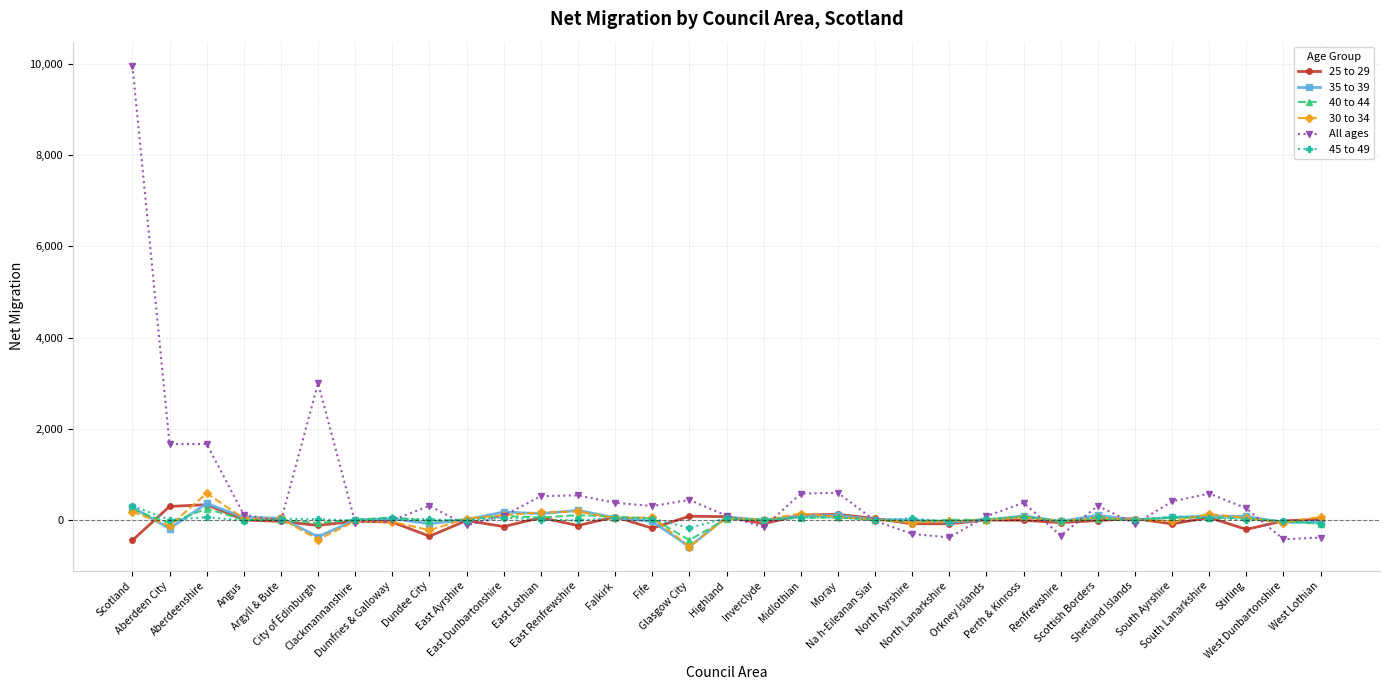

What is the maximum value shown in the chart?

9962